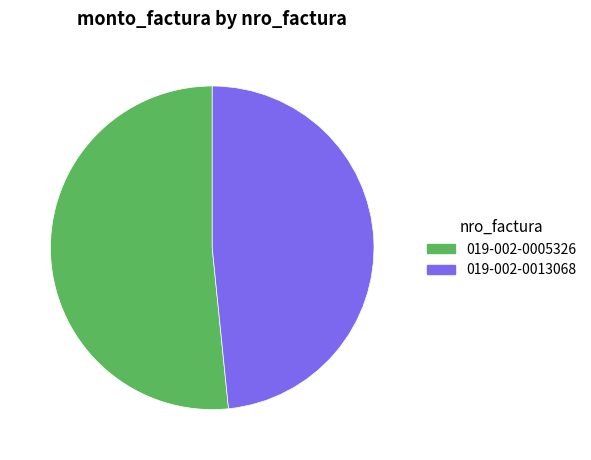

Does 019-002-0005326 represent more than half of the total?

Yes